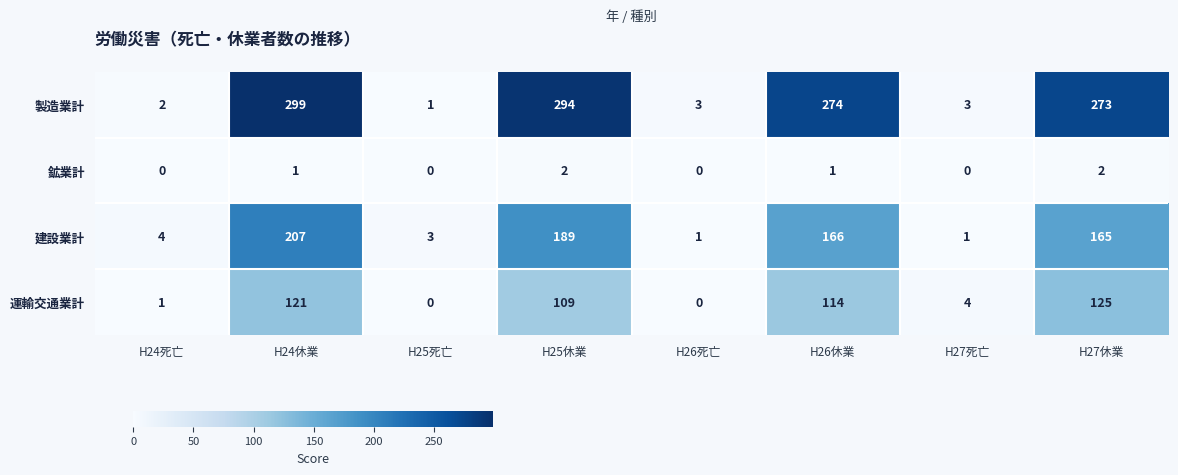

The value of 建設業計 at H24休業 is 207. True or false?

True